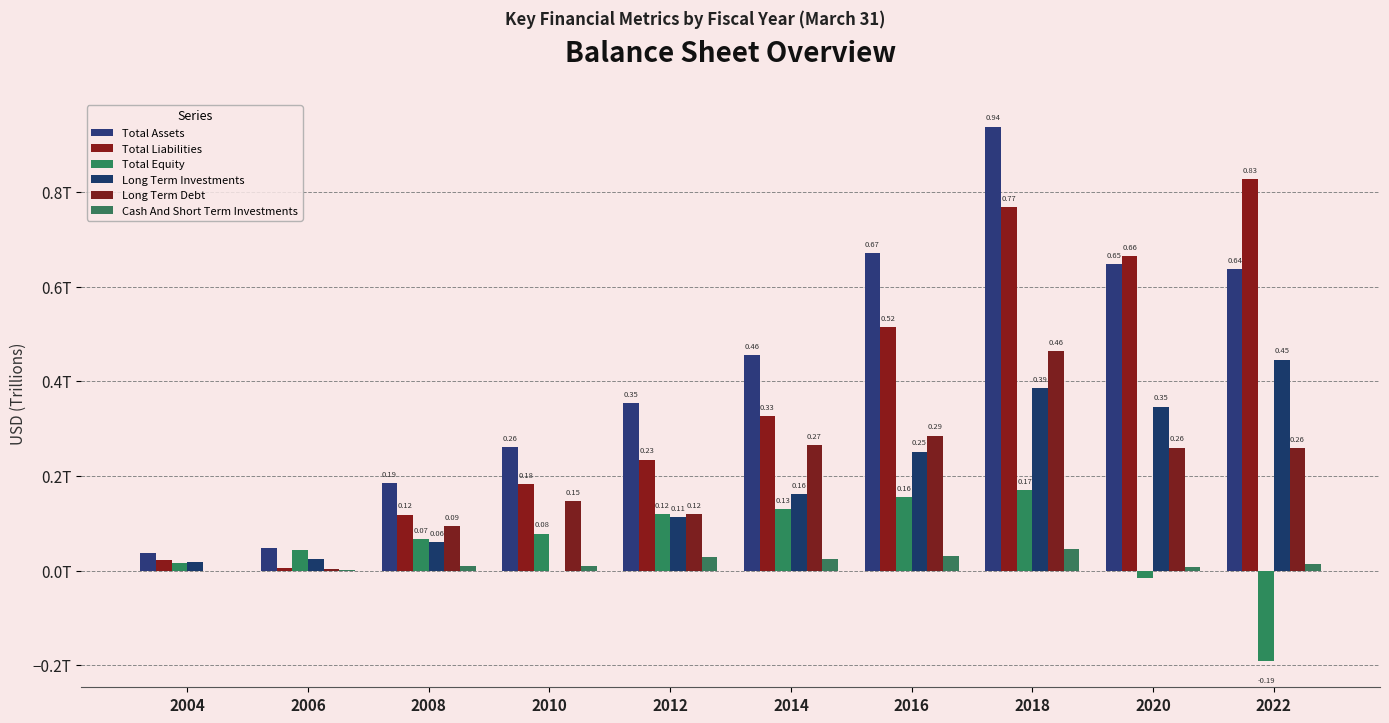

Are the bars grouped side by side (vs. stacked)?

Yes